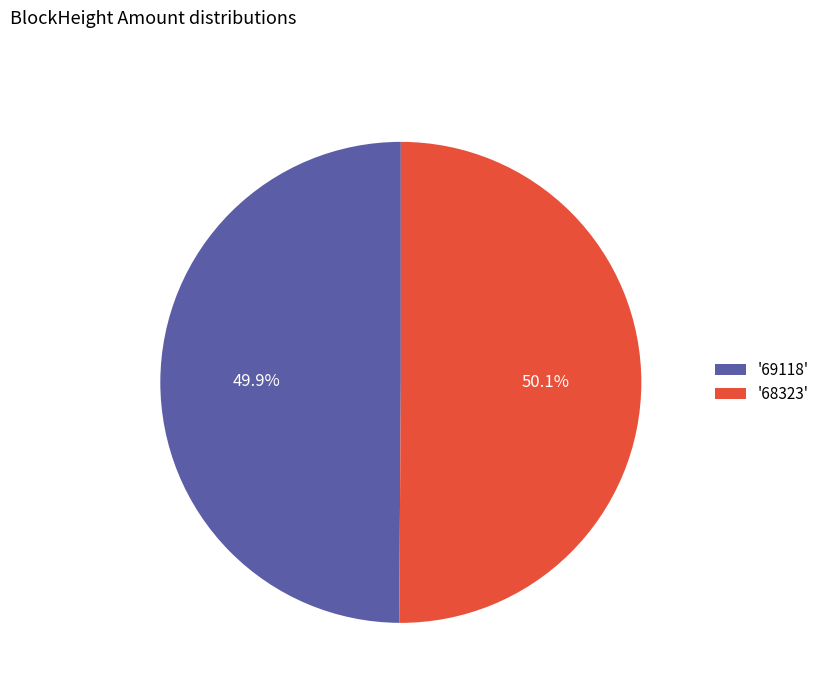

Does any single category account for the majority?

Yes